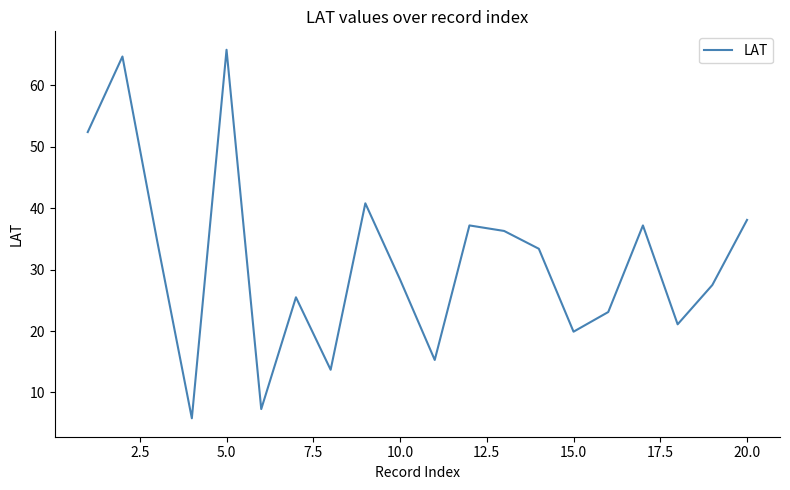

What is the maximum value shown in the chart?

65.8